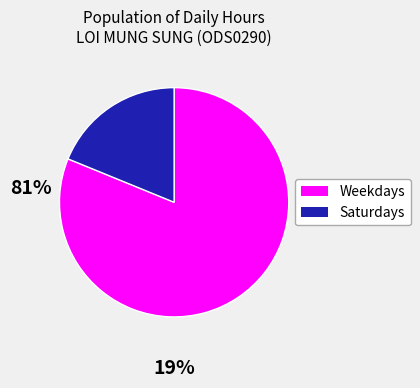

Does any single category account for the majority?

Yes